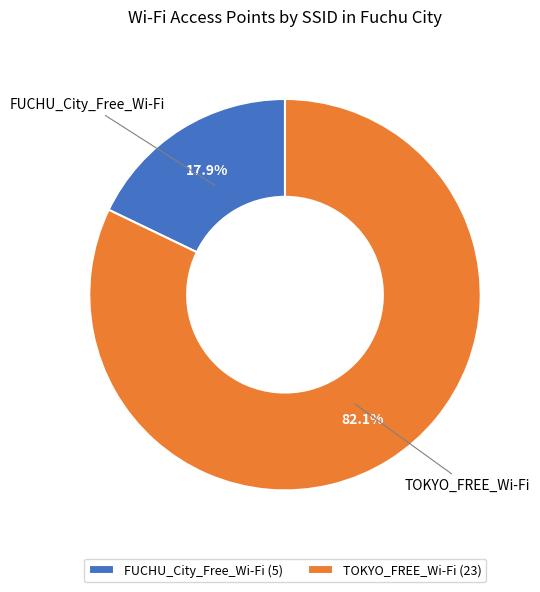

Do TOKYO_FREE_Wi-Fi and FUCHU_City_Free_Wi-Fi together represent more than half of the pie?

Yes